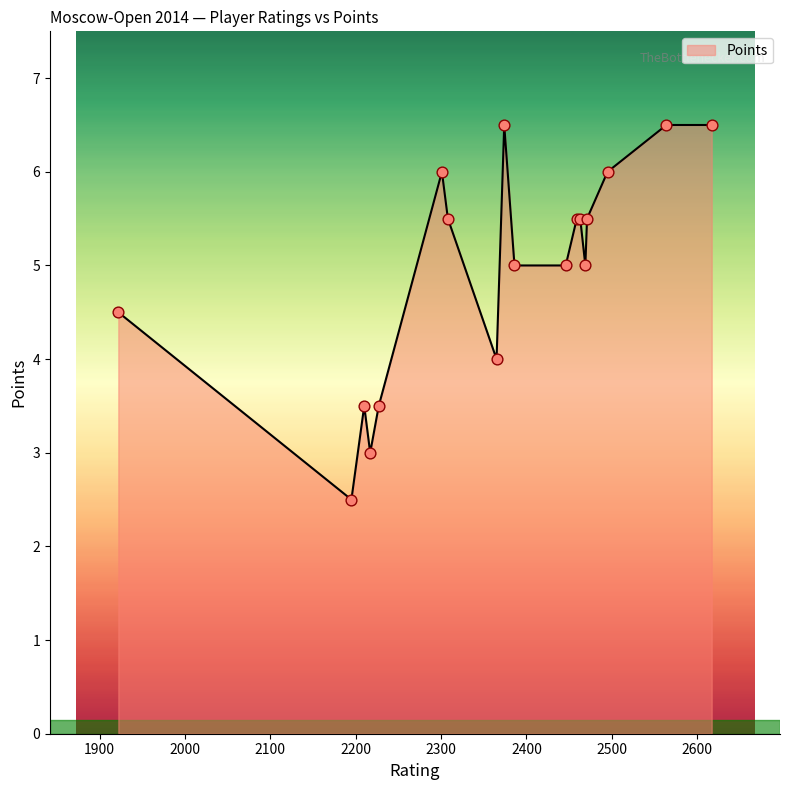

What is the maximum value shown in the chart?

6.5